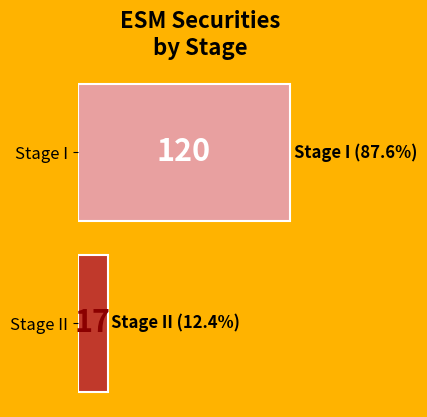

What is the ratio of the value at Stage I to the value at Stage II?

7.1